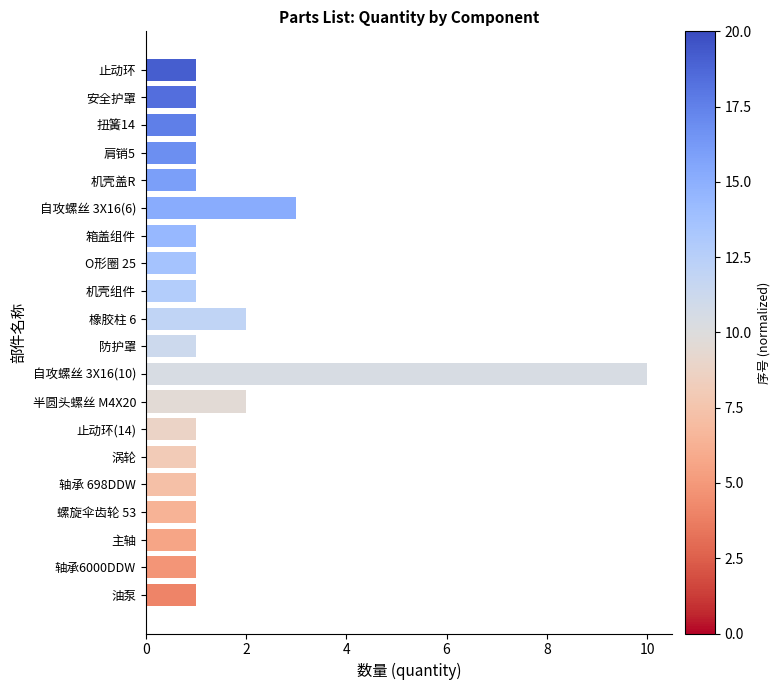

What is the change in value from 自攻螺丝 3X16(10) to 油泵?

-9